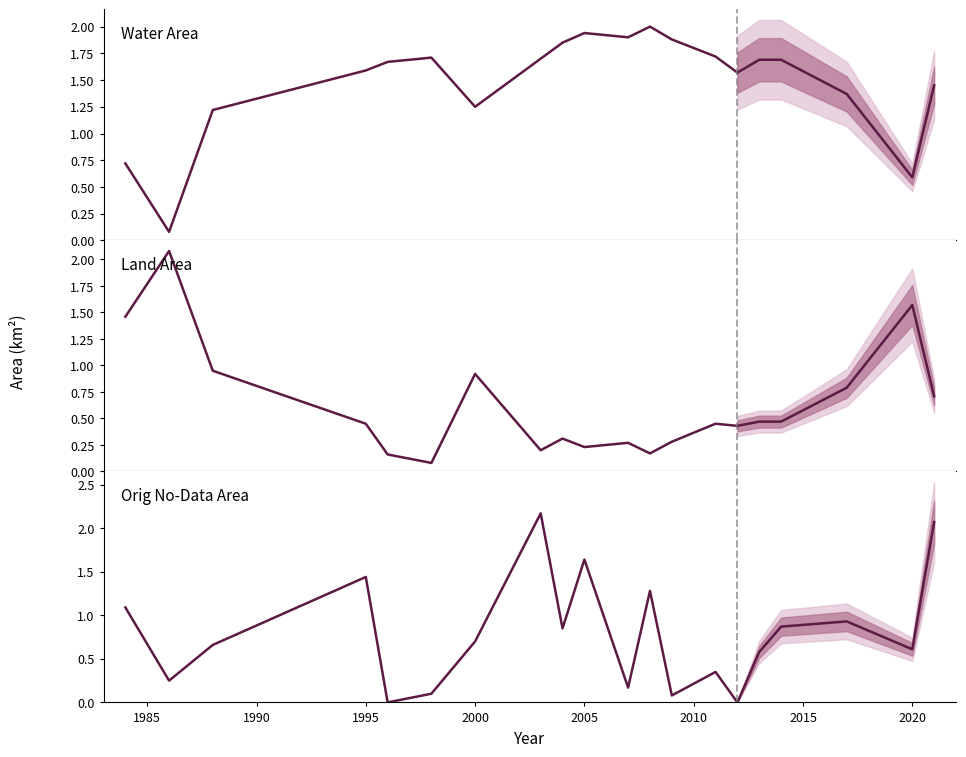

How many interior local valleys does the origNoDataArea series have?

7